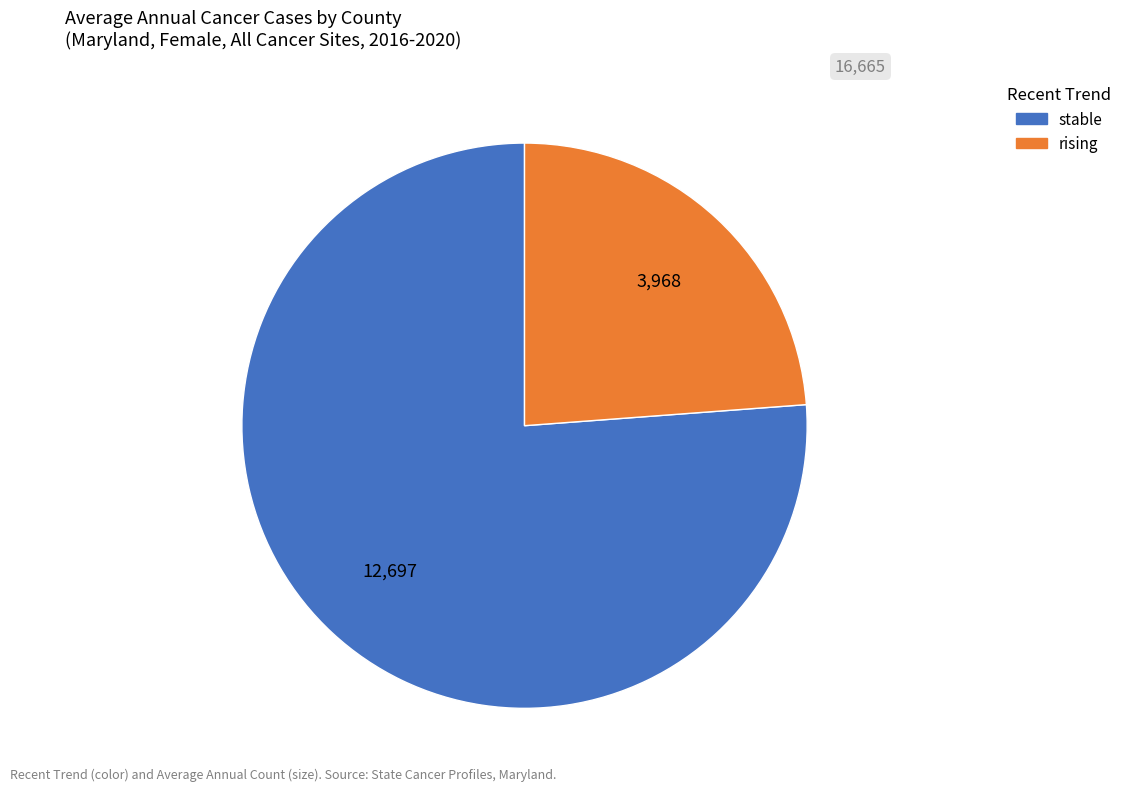

Is it true that stable is 76% of the pie?

True